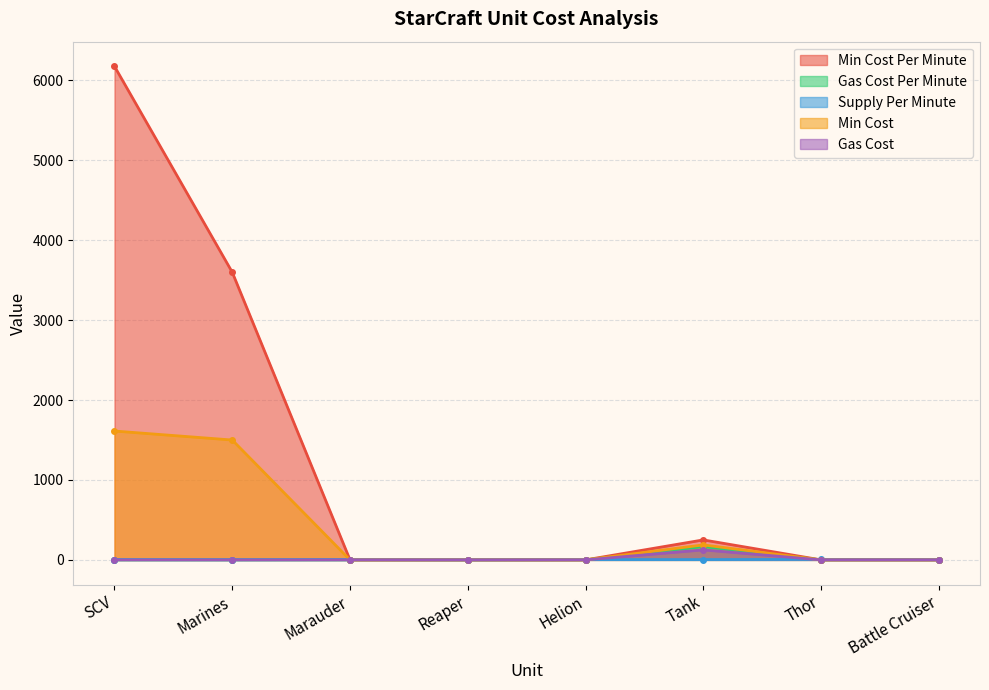

Rank the series at Marines from highest to lowest value.

Min Cost Per Minute, Min Cost, Supply Per Minute, Gas Cost Per Minute, Gas Cost